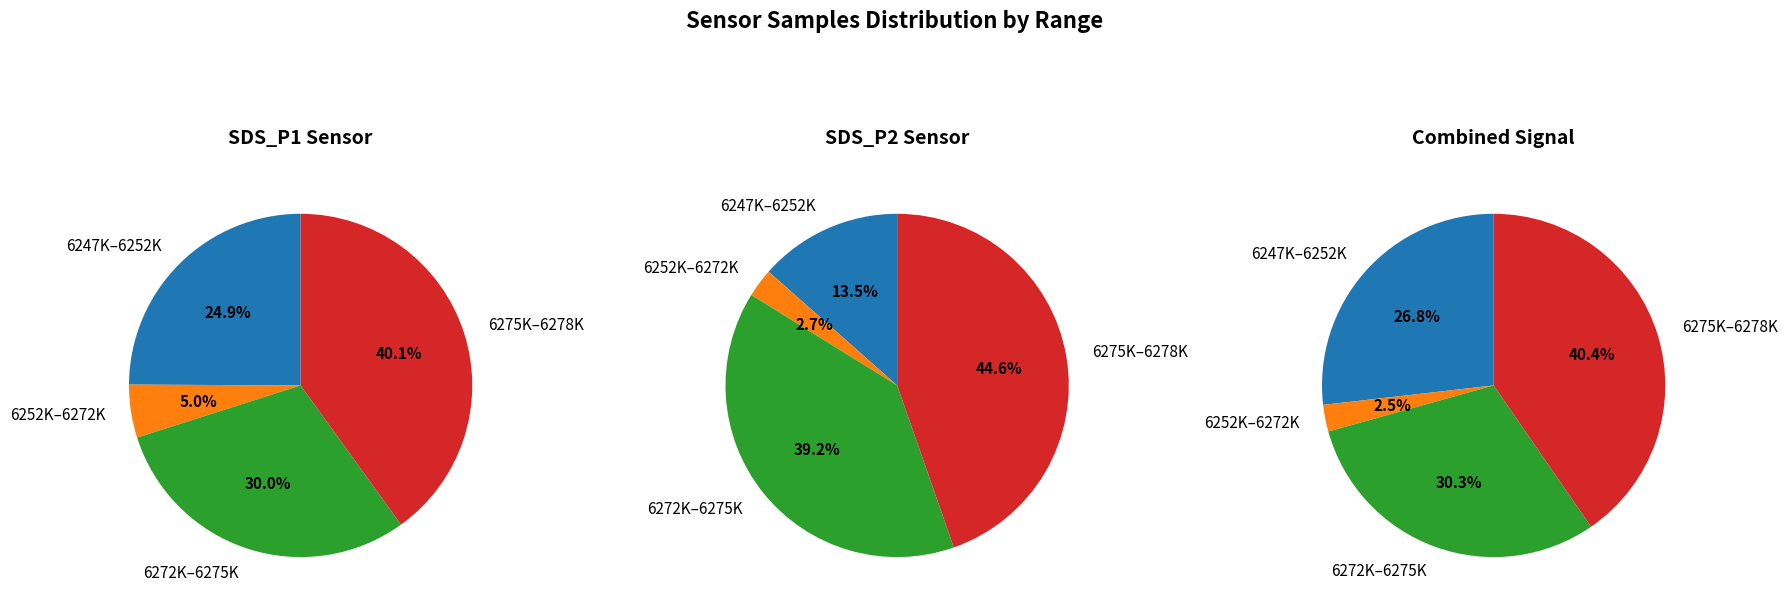

Is 00:12 the majority of the pie?

No